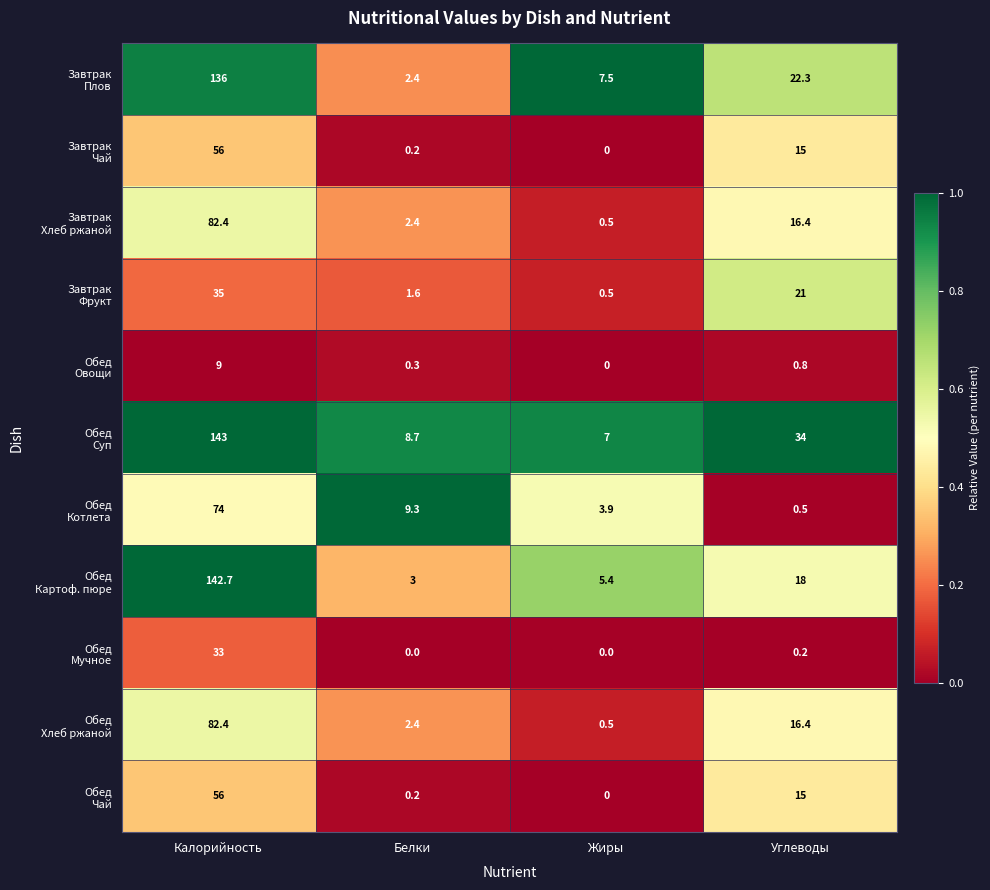

Count the number of categories in the chart.

4